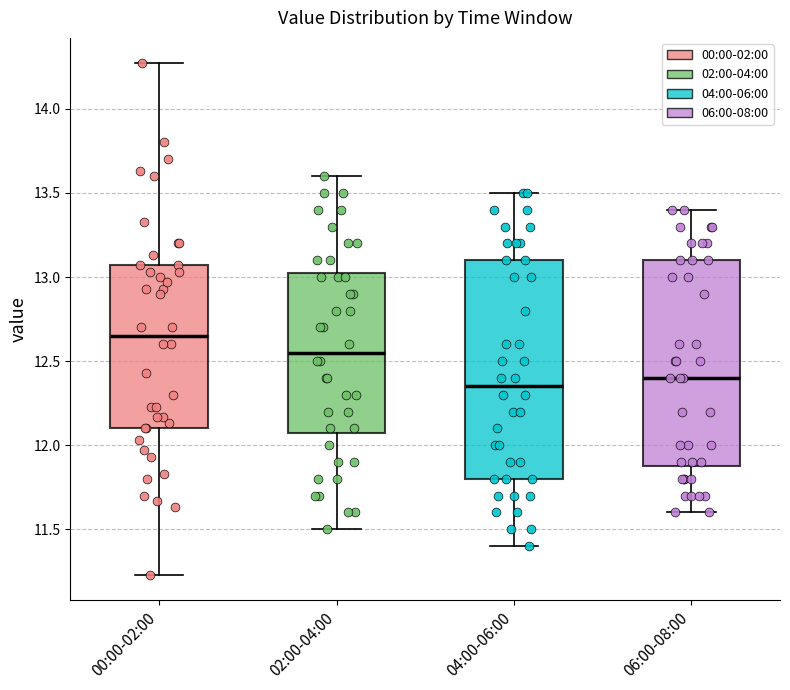

Which box is the tallest, from its lower edge to its upper edge?

04:00-06:00